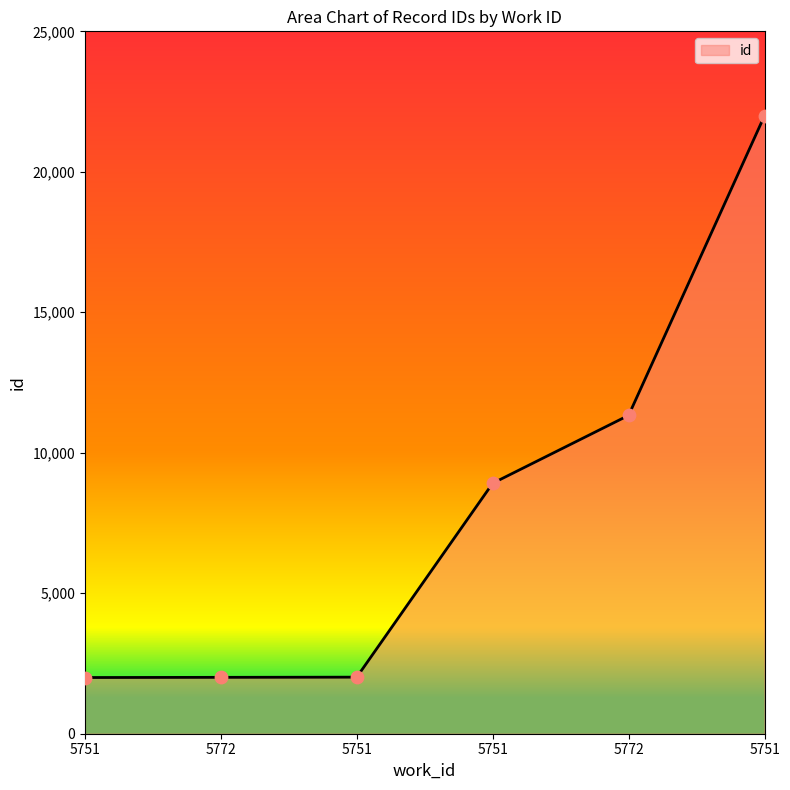

Approximately how many times larger is the value at 5751 compared to 5772?

0.8